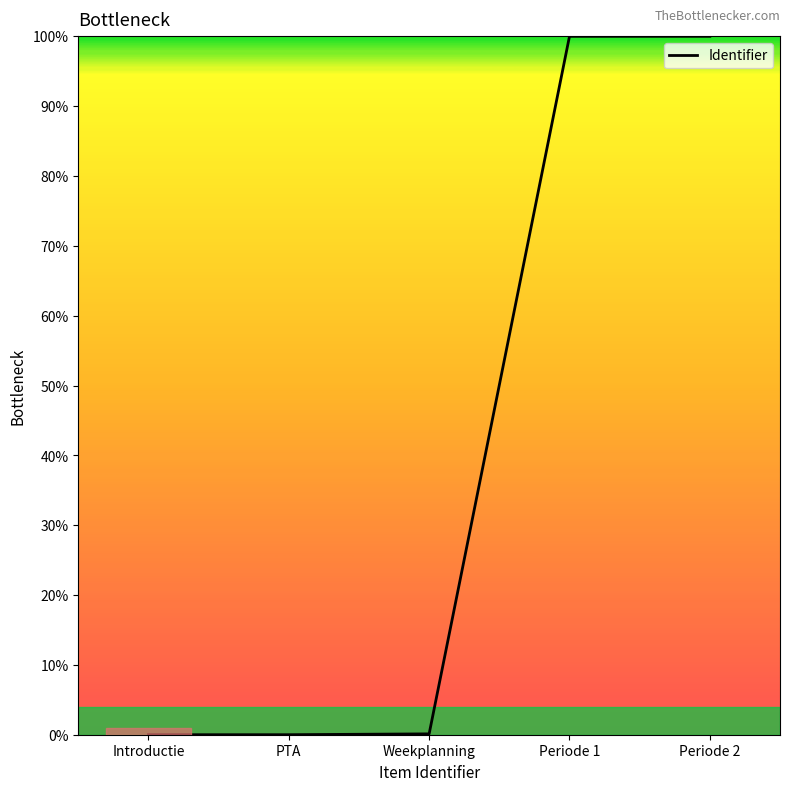

What is the change in value from PTA to Weekplanning?

+0.1